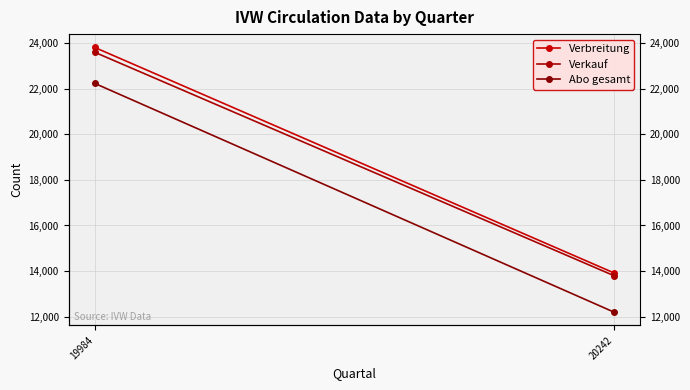

Between 19984 and 20242, which series saw the biggest shift?

Abo gesamt